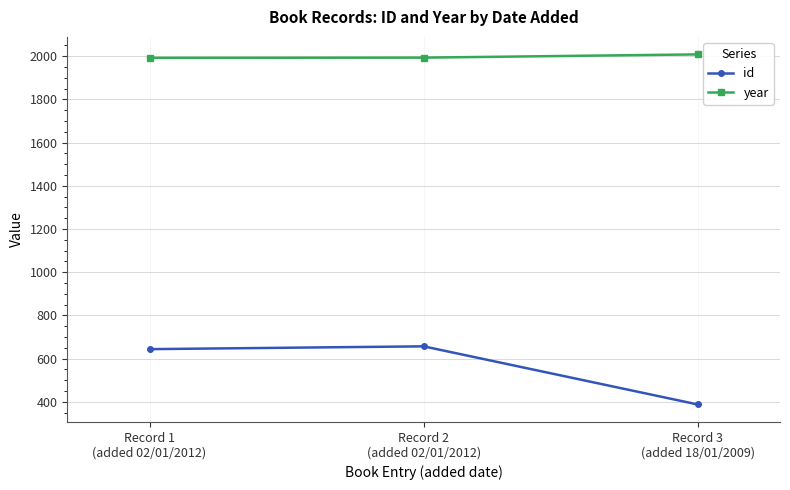

Is the value of id at Record 3
(added 18/01/2009) greater than the value of year at Record 3
(added 18/01/2009)?

No